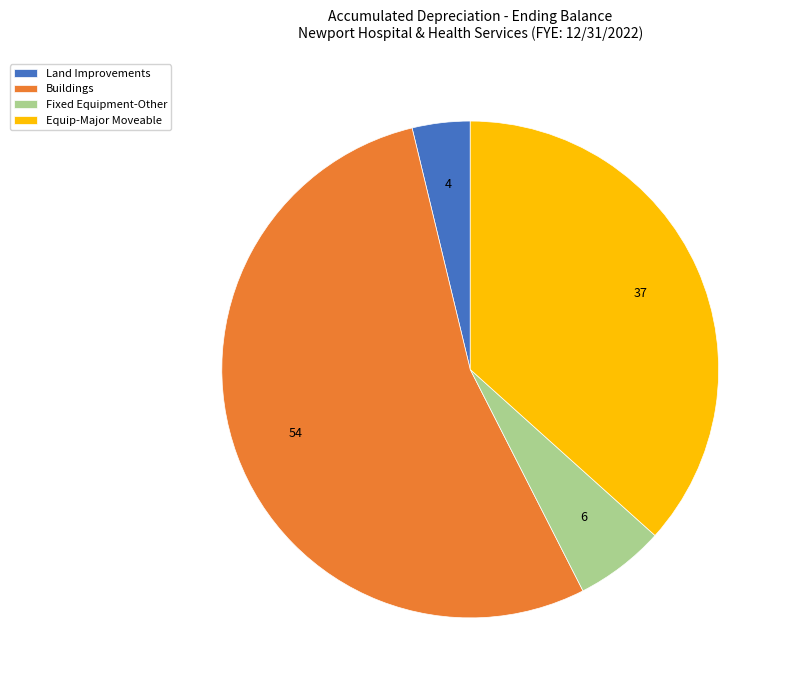

Is the sum of Land Improvements and Equip-Major Moveable greater than half?

No